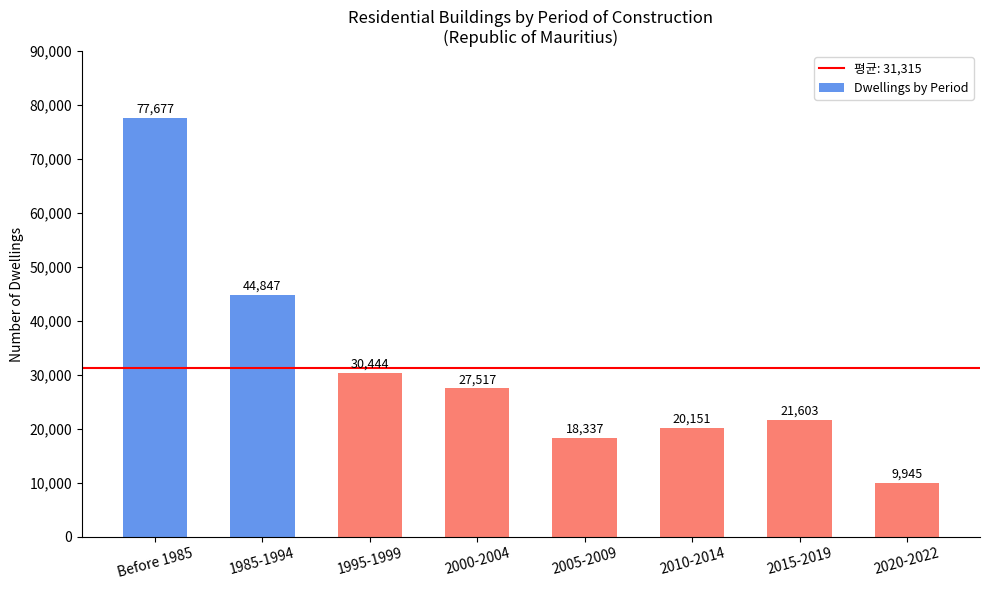

Approximately how many times larger is the value at 1995-1999 compared to 1985-1994?

0.7